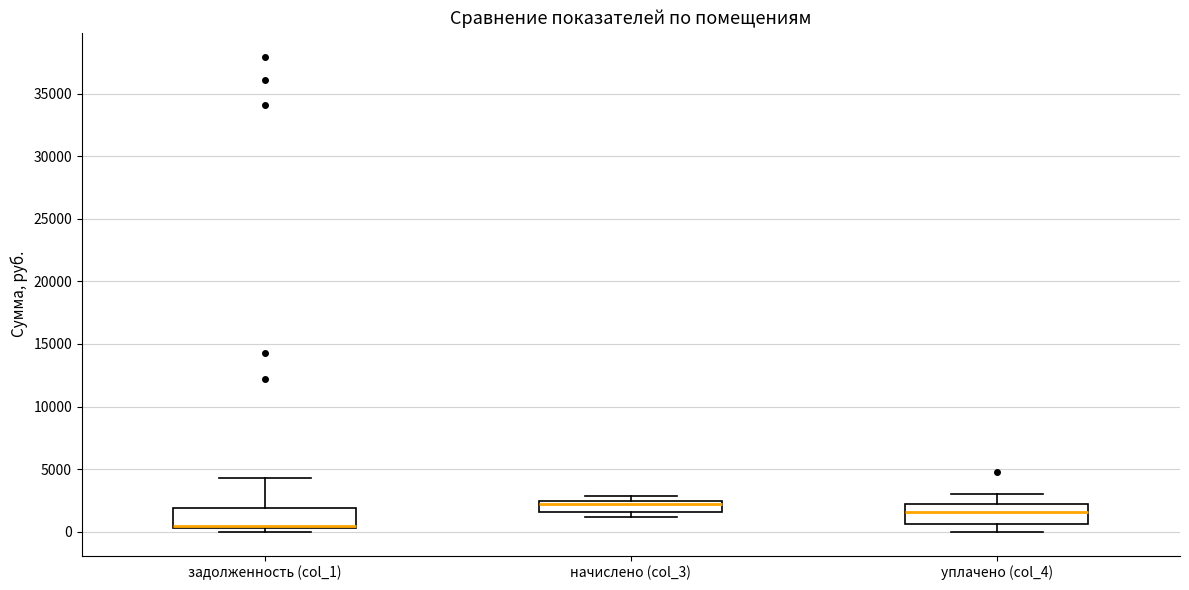

Which box has the highest median line?

начислено (col_3)